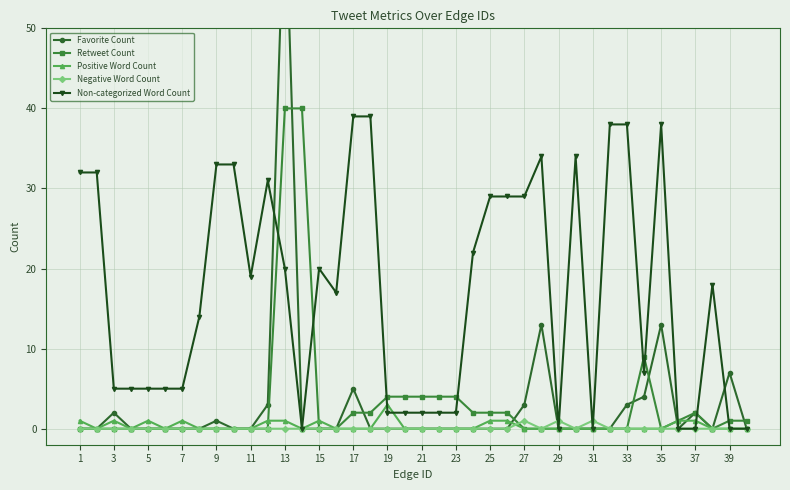

The Retweet Count series shows 24 at 9. True or false?

False